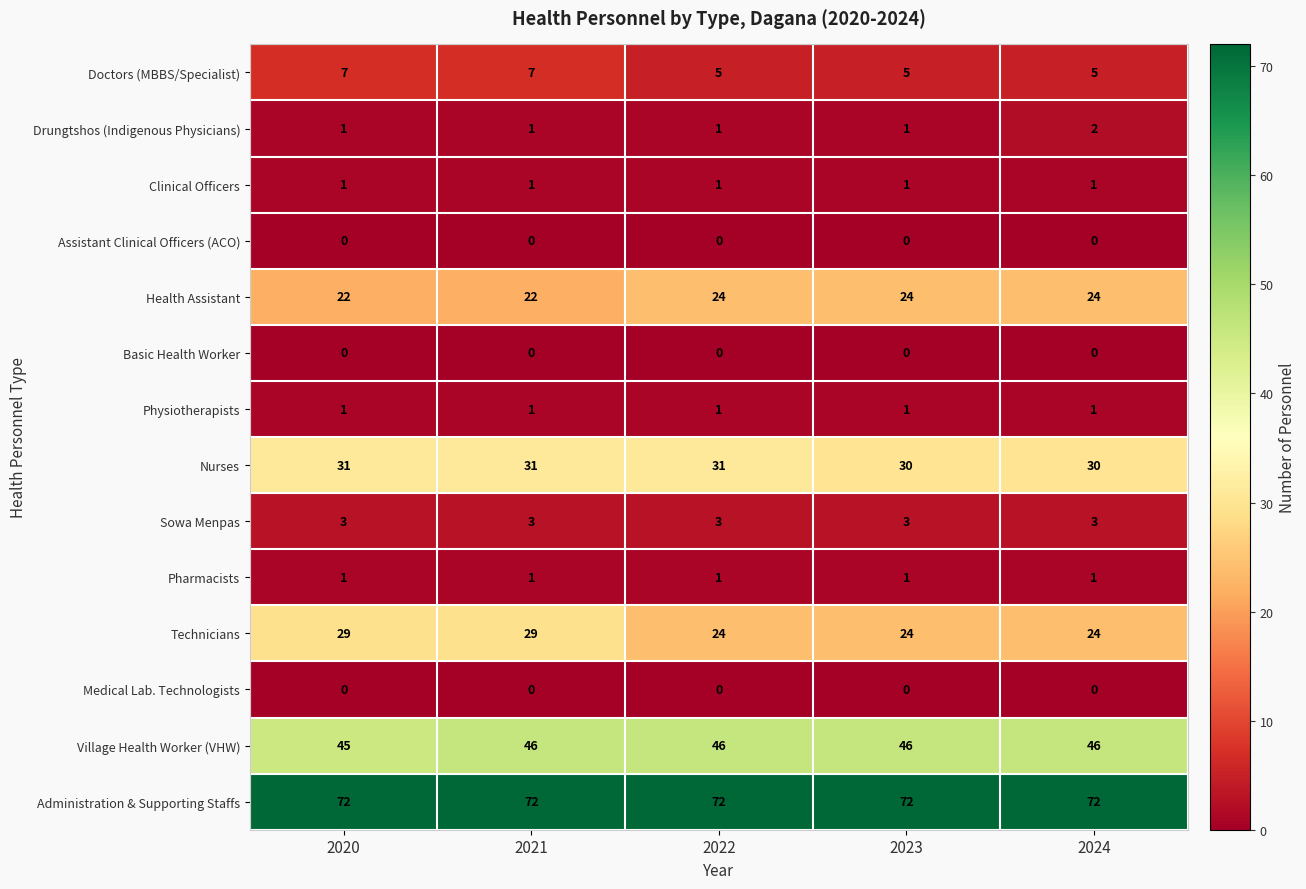

The value of Sowa Menpas at 2023 is 4. True or false?

False